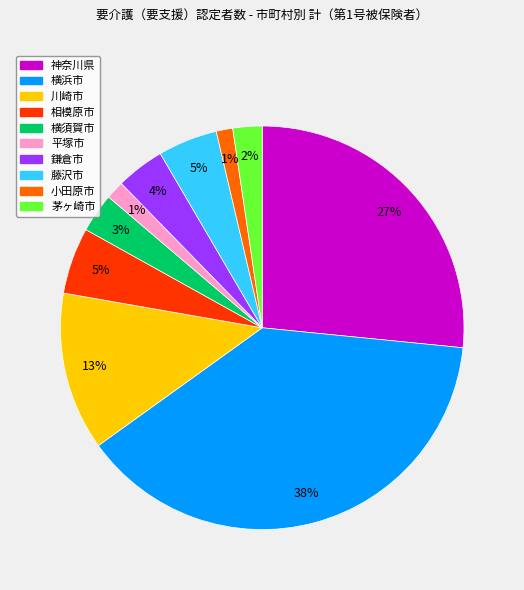

Which category has the biggest portion of the pie?

横浜市